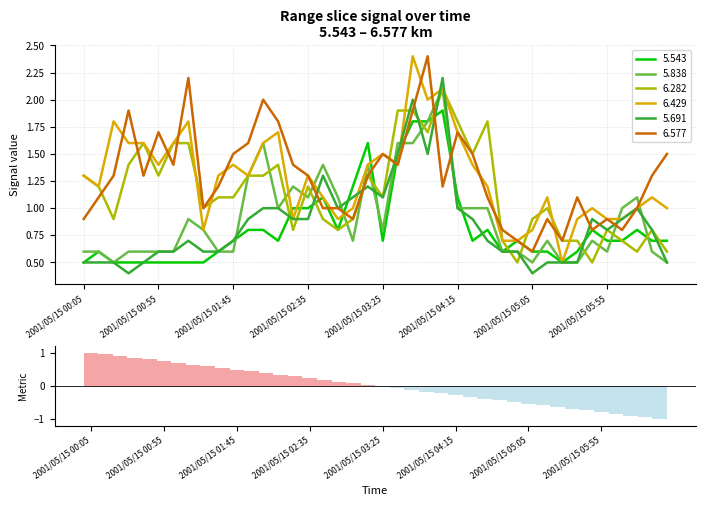

The value of 6.429 at 2001/05/15 02:35 is 0.6. True or false?

False